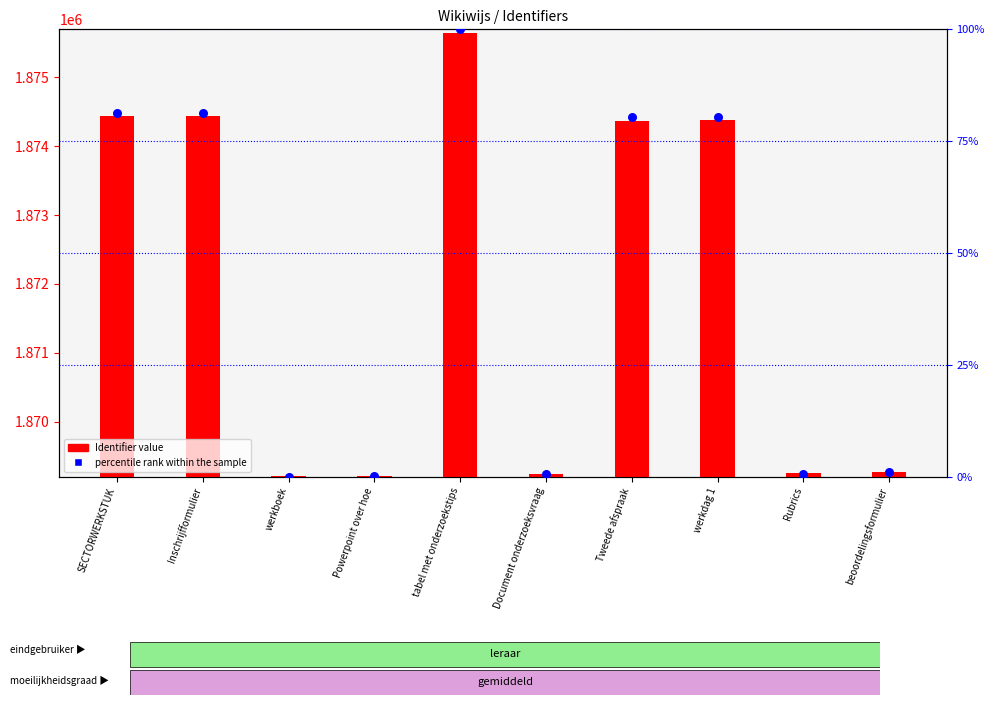

Which series has the largest total across all categories?

Identifier value